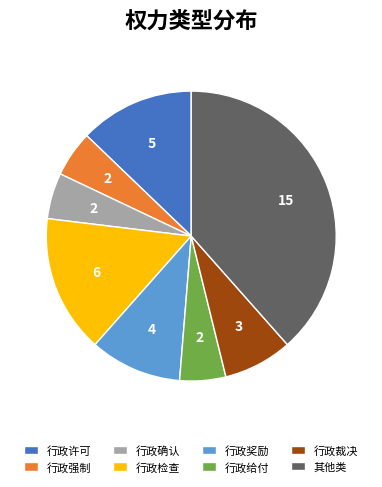

Which category has the biggest portion of the pie?

其他类